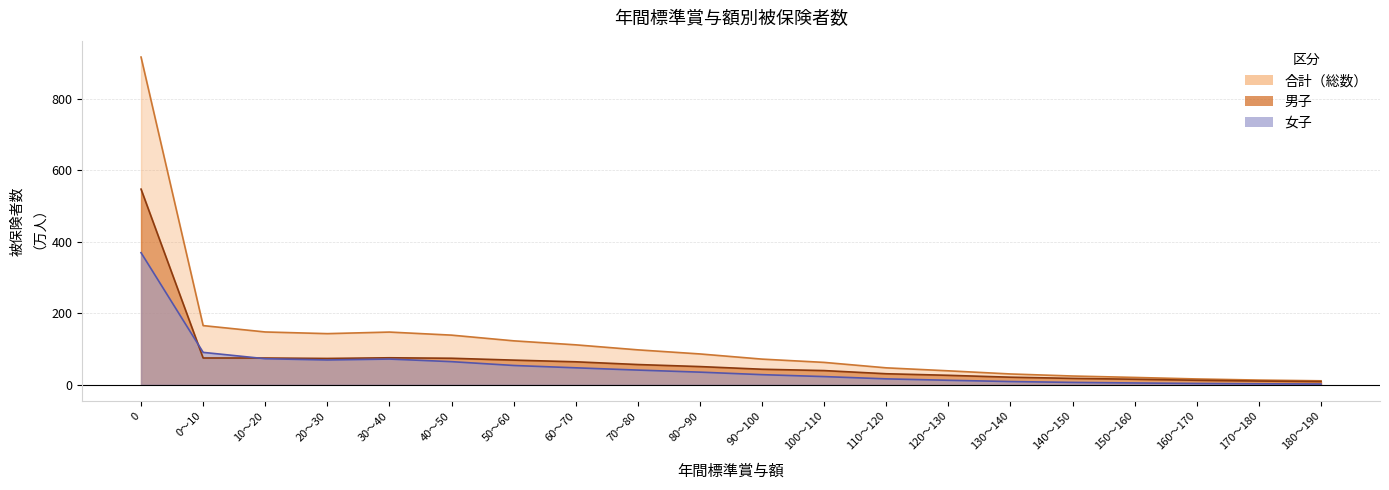

What is the spread (max minus min) of values at 0～10?

90.7